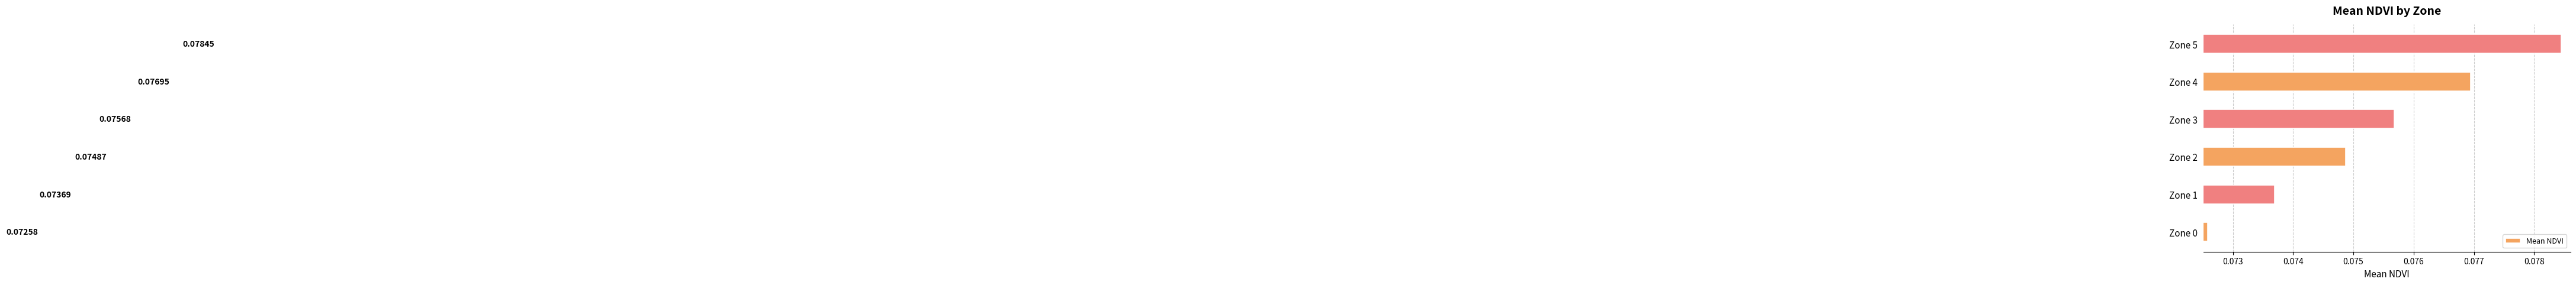

What is the sum of all values?

0.5